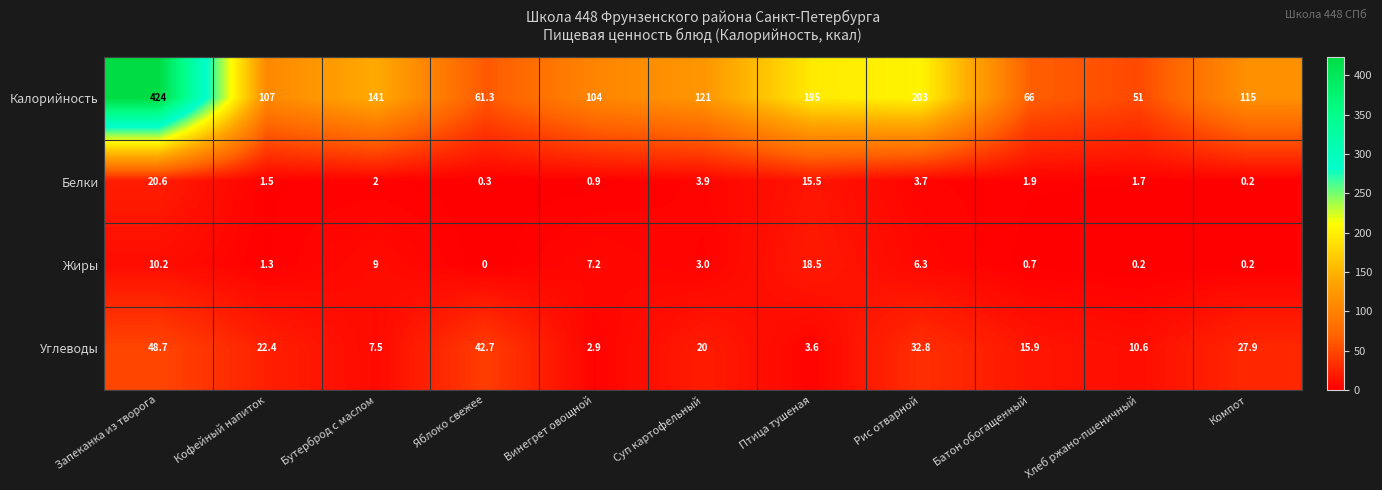

How many categories are shown in the chart?

11